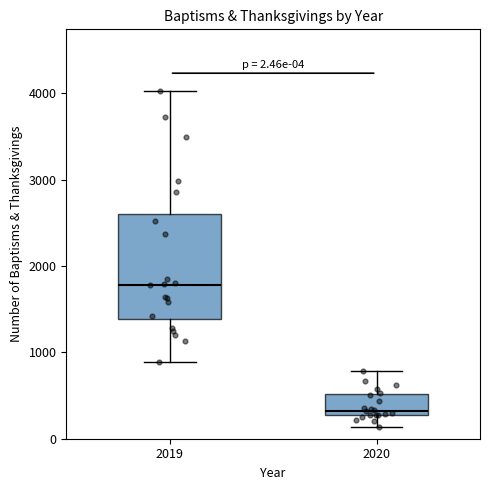

Comparing the boxes themselves (not the whiskers), which one is the tallest?

2019